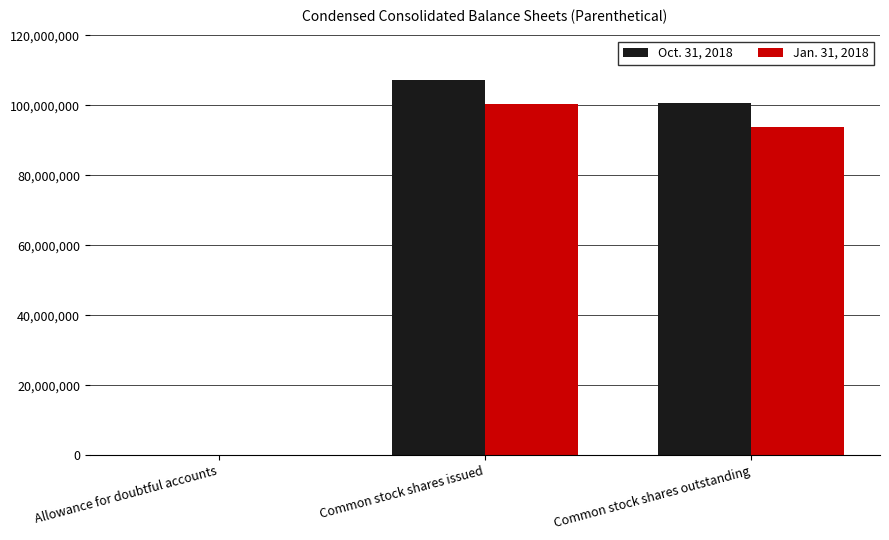

The value of Jan. 31, 2018 at Allowance for doubtful accounts is 231. True or false?

True